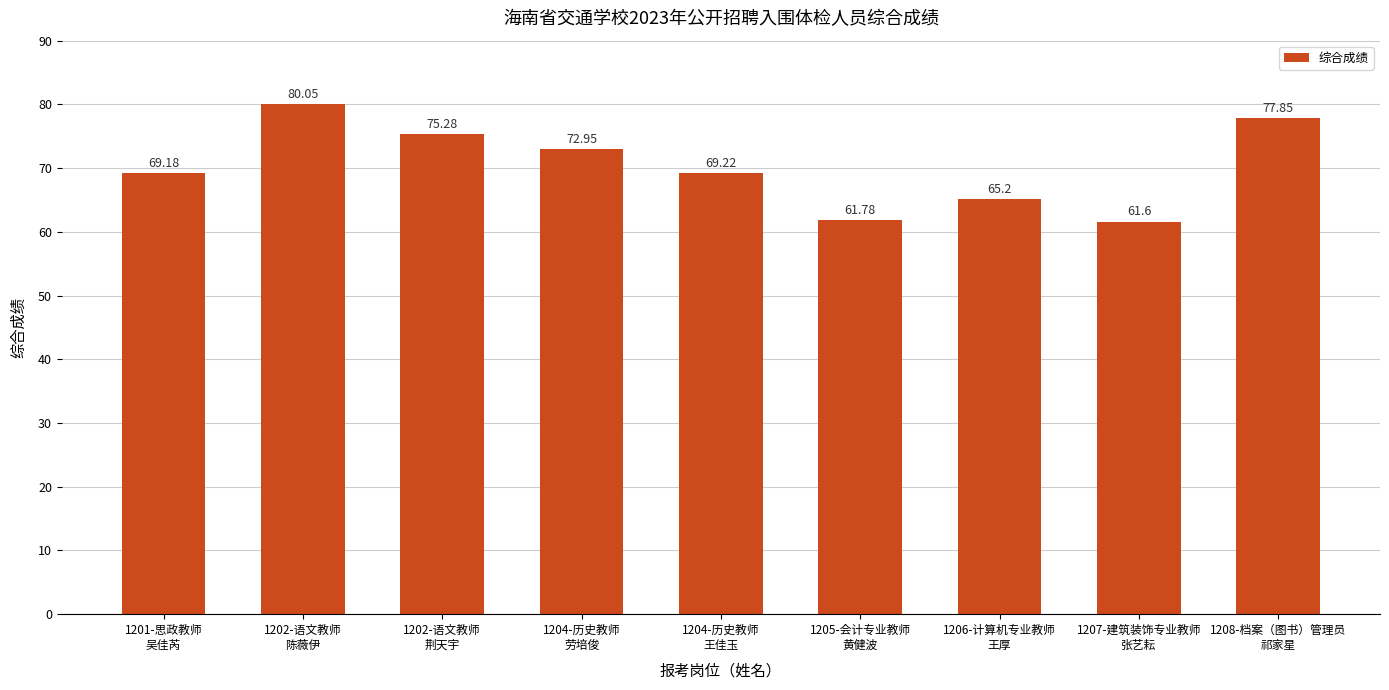

List the labels in order of value, smallest first.

1207-建筑装饰专业教师
张艺耘, 1205-会计专业教师
黄健波, 1206-计算机专业教师
王厚, 1201-思政教师
吴佳芮, 1204-历史教师
王佳玉, 1204-历史教师
劳培俊, 1202-语文教师
荆天宇, 1208-档案（图书）管理员
祁家星, 1202-语文教师
陈薇伊